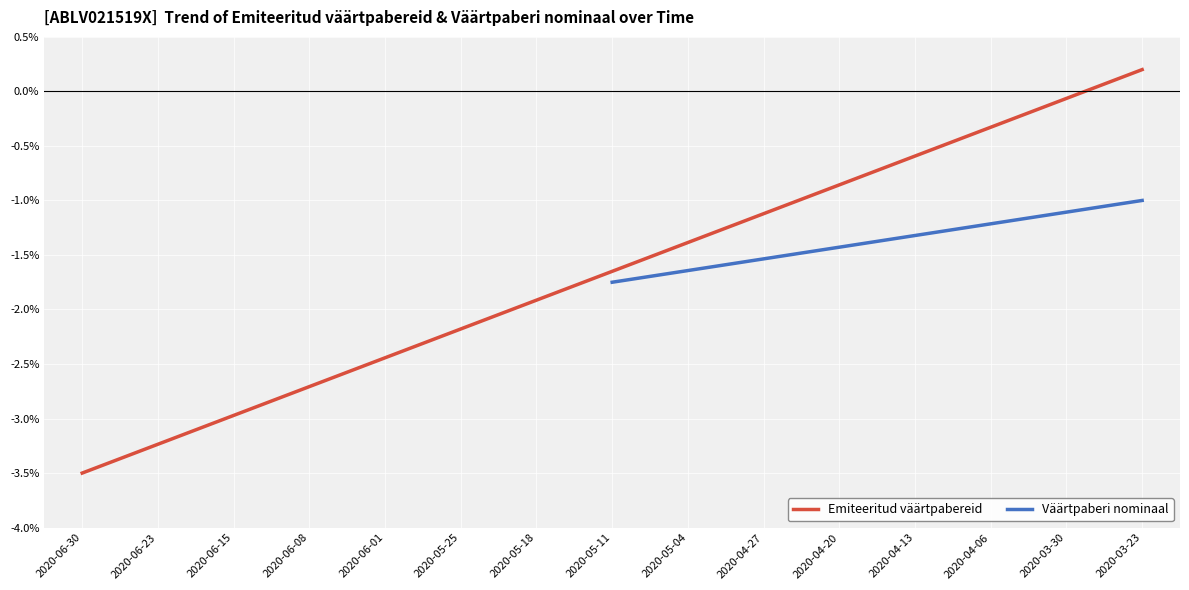

Which has a higher value, 2020-06-30 or 2020-04-06?

2020-04-06